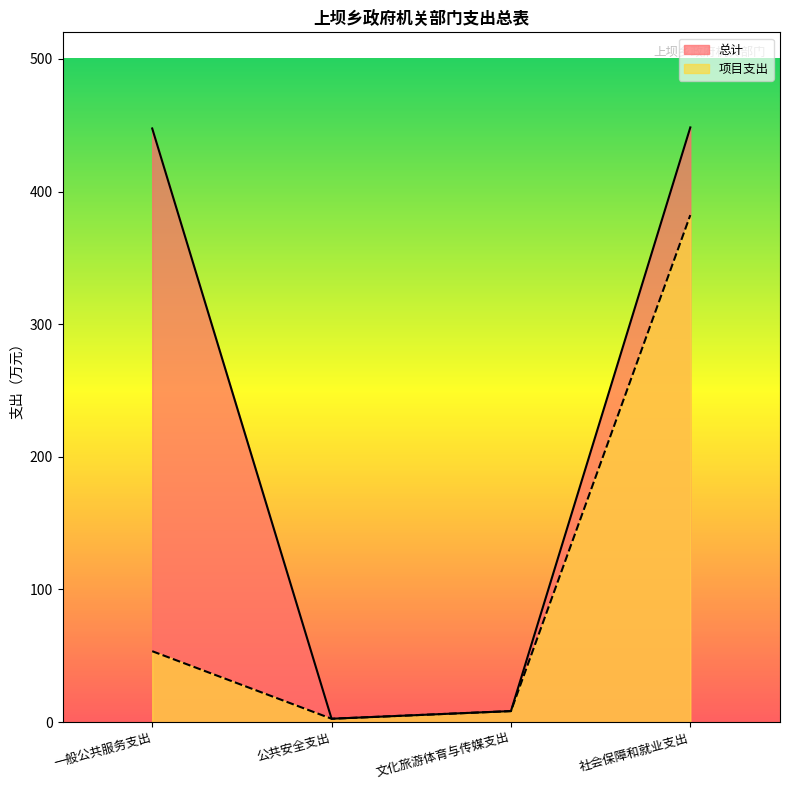

What is the total value across all series at 社会保障和就业支出?

830.6